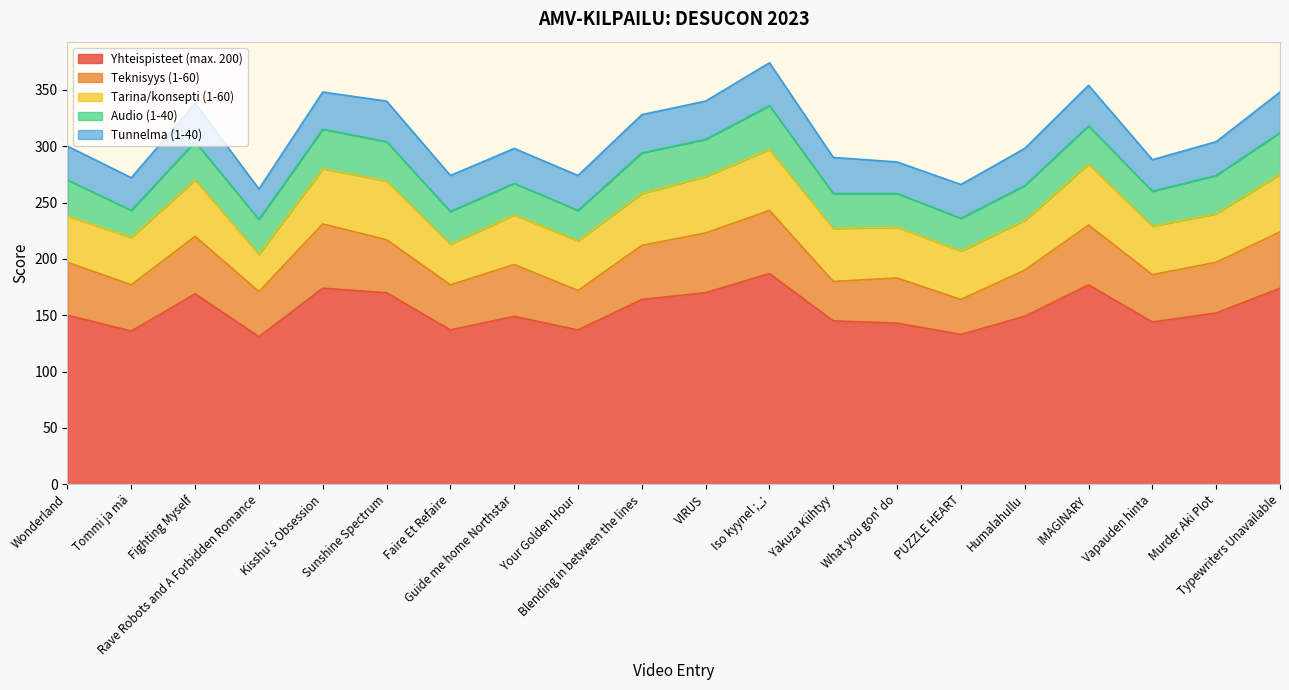

What is the total value across all series at What you gon' do?

286